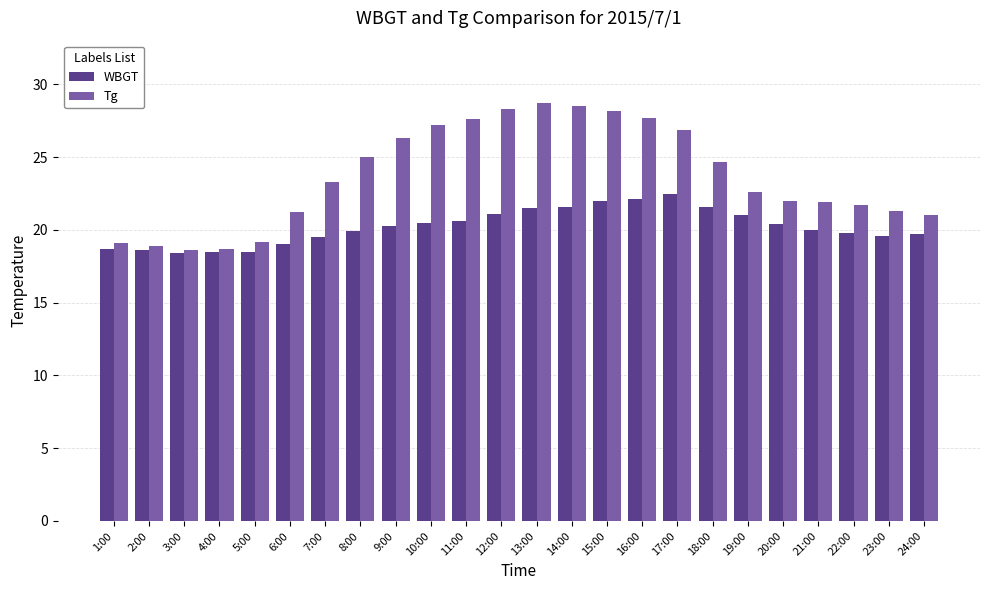

Between 4:00 and 12:00, which series saw the biggest shift?

Tg